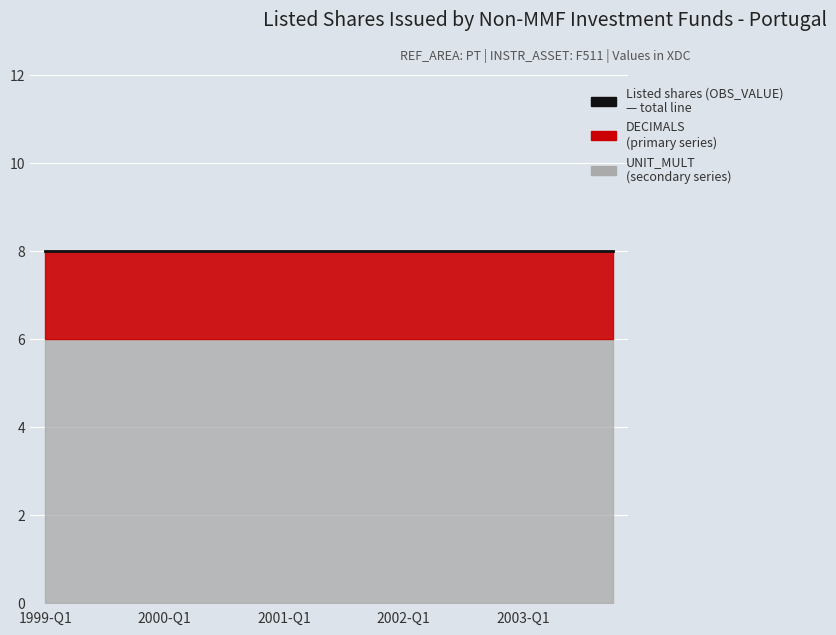

True or false: DECIMALS has a value of 2 at 2000-Q3.

True